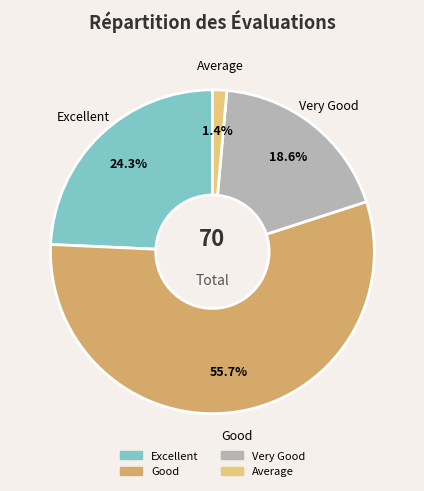

Between Very Good and Excellent, which is larger?

Excellent